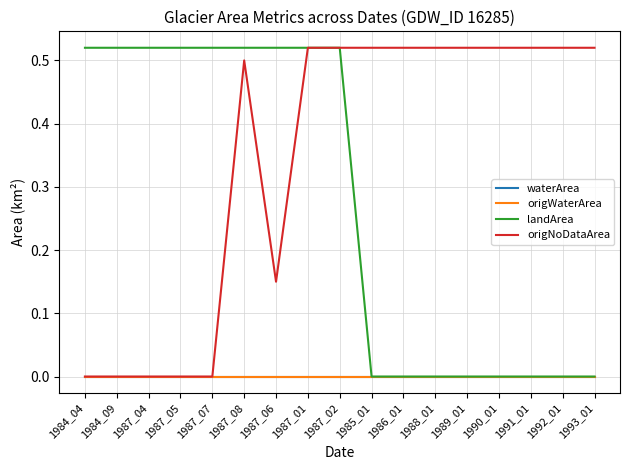

Is it true that waterArea equals 0.0 at 1988_01?

True